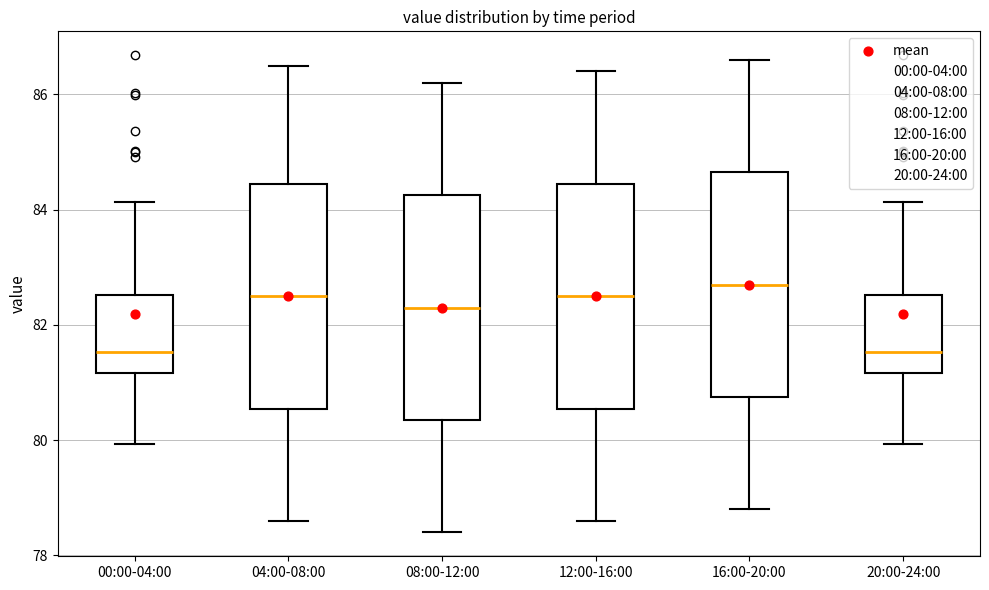

Where does the upper whisker of the box for 20:00-24:00 end on the y-axis? The values are not printed on the chart, so give them approximately, as read against the axis.

84.2